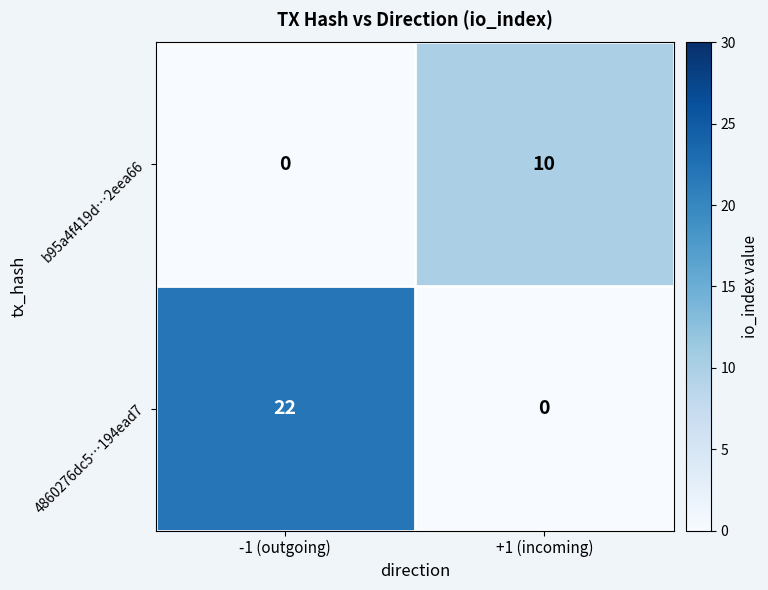

Rank the series at -1 (outgoing) from lowest to highest value.

b95a4f419d…2eea66, 4860276dc5…194ead7